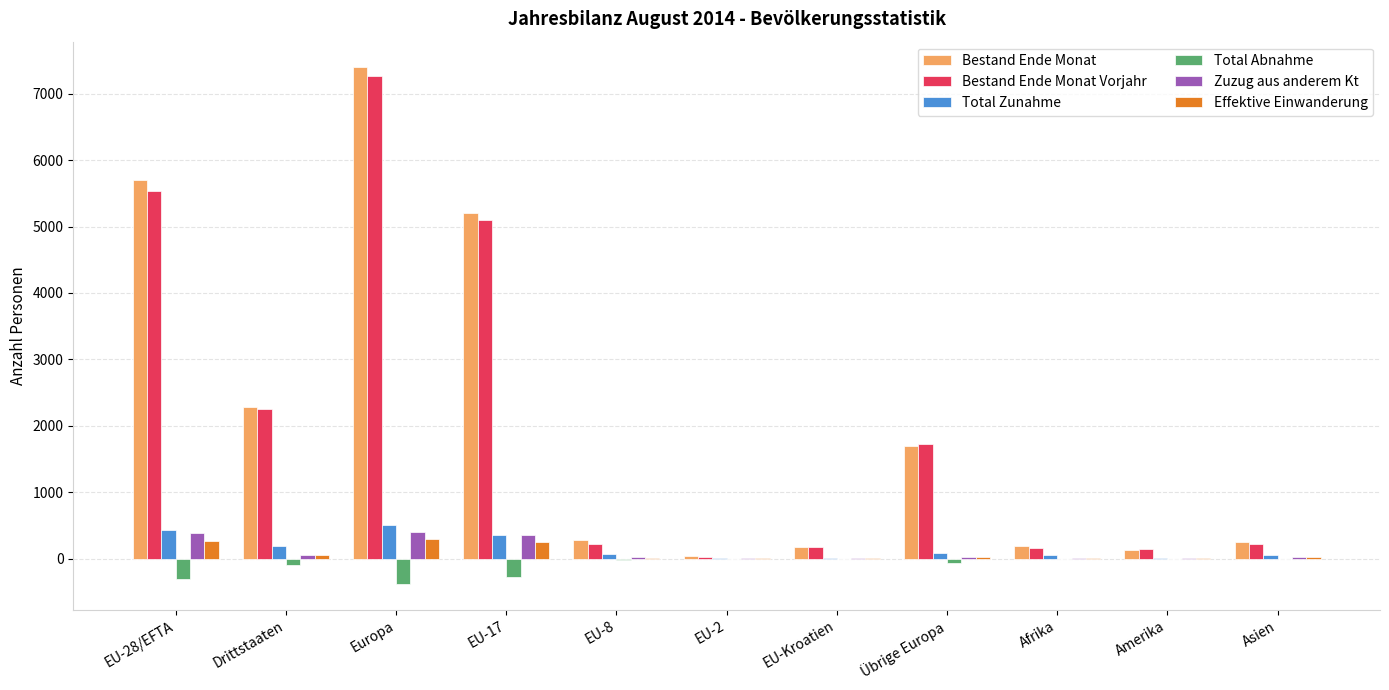

At which category is the sum across all series the highest?

Europa